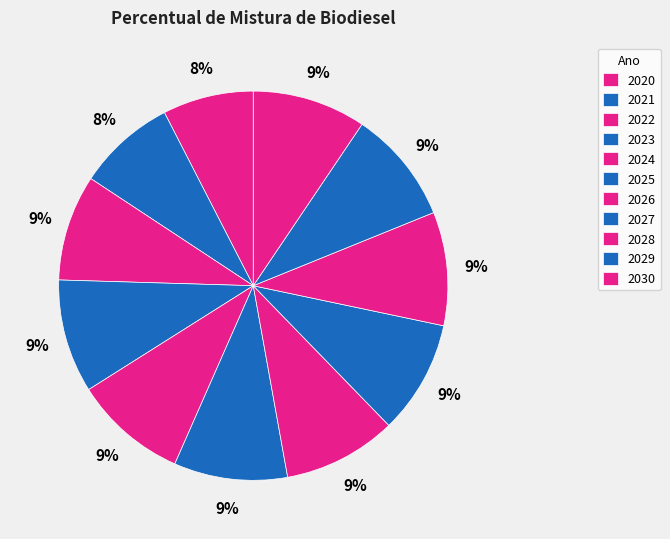

Rank the categories by value from highest to lowest.

2023, 2024, 2025, 2026, 2027, 2028, 2029, 2030, 2022, 2021, 2020